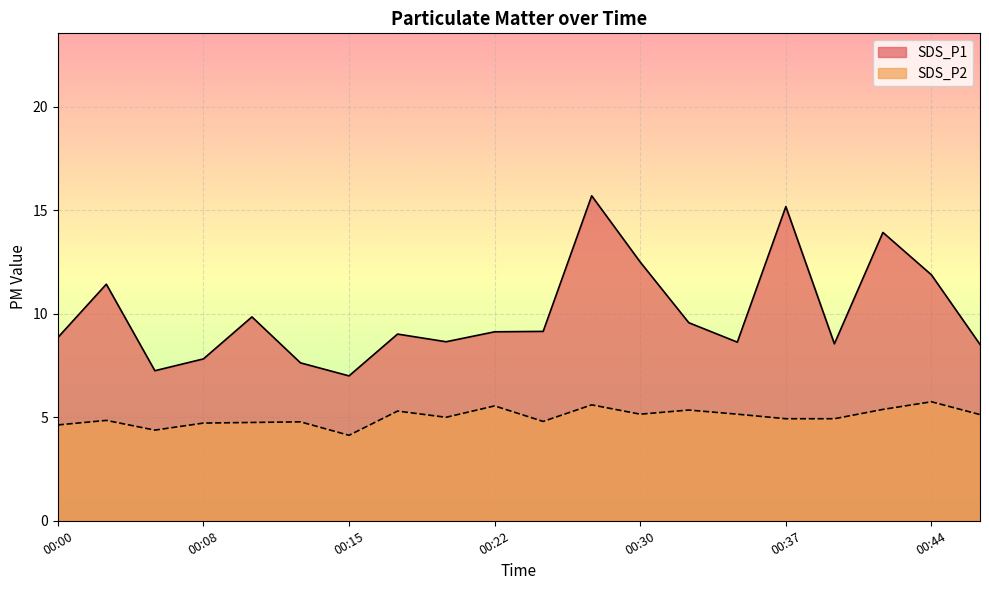

True or false: SDS_P1 and SDS_P2 cross at least once.

False